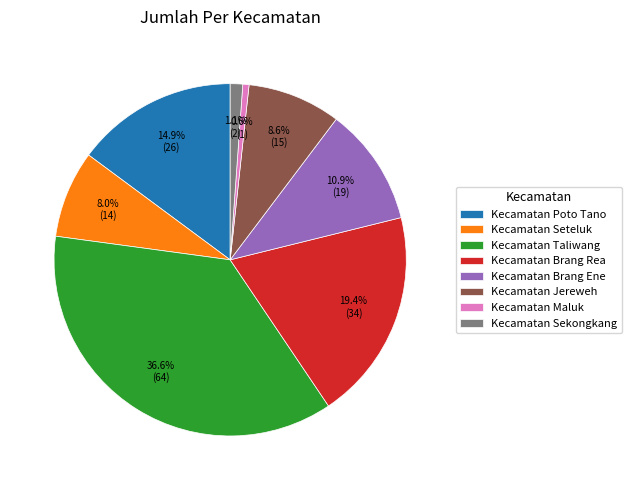

To the nearest percent, what portion does Kecamatan Seteluk represent?

8%